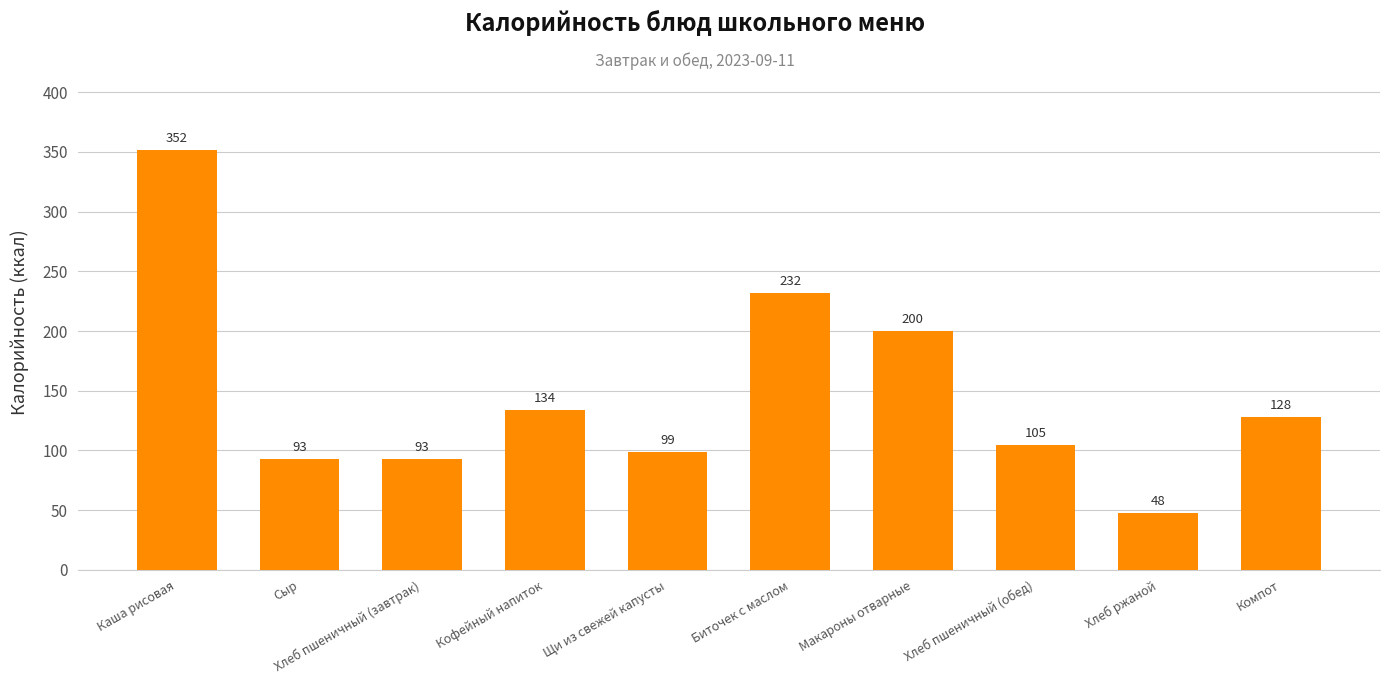

What is the sum of all values?

1483.5